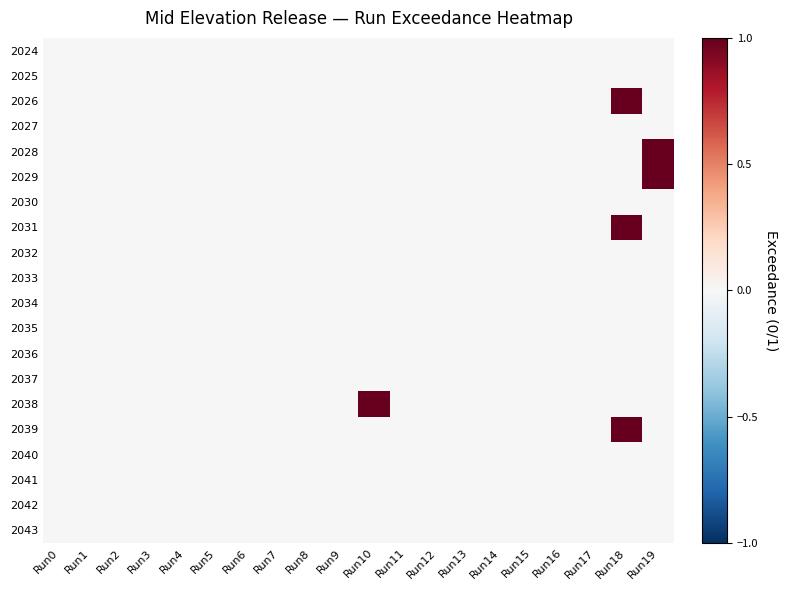

Reading left to right, what are all the values shown in this chart?

2024: Run0=0	Run1=0	Run2=0	Run3=0	Run4=0	Run5=0	Run6=0	Run7=0	Run8=0	Run9=0	Run10=0	Run11=0	Run12=0	Run13=0	Run14=0	Run15=0	Run16=0	Run17=0	Run18=0	Run19=0
2025: Run0=0	Run1=0	Run2=0	Run3=0	Run4=0	Run5=0	Run6=0	Run7=0	Run8=0	Run9=0	Run10=0	Run11=0	Run12=0	Run13=0	Run14=0	Run15=0	Run16=0	Run17=0	Run18=0	Run19=0
2026: Run0=0	Run1=0	Run2=0	Run3=0	Run4=0	Run5=0	Run6=0	Run7=0	Run8=0	Run9=0	Run10=0	Run11=0	Run12=0	Run13=0	Run14=0	Run15=0	Run16=0	Run17=0	Run18=1	Run19=0
2027: Run0=0	Run1=0	Run2=0	Run3=0	Run4=0	Run5=0	Run6=0	Run7=0	Run8=0	Run9=0	Run10=0	Run11=0	Run12=0	Run13=0	Run14=0	Run15=0	Run16=0	Run17=0	Run18=0	Run19=0
2028: Run0=0	Run1=0	Run2=0	Run3=0	Run4=0	Run5=0	Run6=0	Run7=0	Run8=0	Run9=0	Run10=0	Run11=0	Run12=0	Run13=0	Run14=0	Run15=0	Run16=0	Run17=0	Run18=0	Run19=1
2029: Run0=0	Run1=0	Run2=0	Run3=0	Run4=0	Run5=0	Run6=0	Run7=0	Run8=0	Run9=0	Run10=0	Run11=0	Run12=0	Run13=0	Run14=0	Run15=0	Run16=0	Run17=0	Run18=0	Run19=1
2030: Run0=0	Run1=0	Run2=0	Run3=0	Run4=0	Run5=0	Run6=0	Run7=0	Run8=0	Run9=0	Run10=0	Run11=0	Run12=0	Run13=0	Run14=0	Run15=0	Run16=0	Run17=0	Run18=0	Run19=0
2031: Run0=0	Run1=0	Run2=0	Run3=0	Run4=0	Run5=0	Run6=0	Run7=0	Run8=0	Run9=0	Run10=0	Run11=0	Run12=0	Run13=0	Run14=0	Run15=0	Run16=0	Run17=0	Run18=1	Run19=0
2032: Run0=0	Run1=0	Run2=0	Run3=0	Run4=0	Run5=0	Run6=0	Run7=0	Run8=0	Run9=0	Run10=0	Run11=0	Run12=0	Run13=0	Run14=0	Run15=0	Run16=0	Run17=0	Run18=0	Run19=0
2033: Run0=0	Run1=0	Run2=0	Run3=0	Run4=0	Run5=0	Run6=0	Run7=0	Run8=0	Run9=0	Run10=0	Run11=0	Run12=0	Run13=0	Run14=0	Run15=0	Run16=0	Run17=0	Run18=0	Run19=0
2034: Run0=0	Run1=0	Run2=0	Run3=0	Run4=0	Run5=0	Run6=0	Run7=0	Run8=0	Run9=0	Run10=0	Run11=0	Run12=0	Run13=0	Run14=0	Run15=0	Run16=0	Run17=0	Run18=0	Run19=0
2035: Run0=0	Run1=0	Run2=0	Run3=0	Run4=0	Run5=0	Run6=0	Run7=0	Run8=0	Run9=0	Run10=0	Run11=0	Run12=0	Run13=0	Run14=0	Run15=0	Run16=0	Run17=0	Run18=0	Run19=0
2036: Run0=0	Run1=0	Run2=0	Run3=0	Run4=0	Run5=0	Run6=0	Run7=0	Run8=0	Run9=0	Run10=0	Run11=0	Run12=0	Run13=0	Run14=0	Run15=0	Run16=0	Run17=0	Run18=0	Run19=0
2037: Run0=0	Run1=0	Run2=0	Run3=0	Run4=0	Run5=0	Run6=0	Run7=0	Run8=0	Run9=0	Run10=0	Run11=0	Run12=0	Run13=0	Run14=0	Run15=0	Run16=0	Run17=0	Run18=0	Run19=0
2038: Run0=0	Run1=0	Run2=0	Run3=0	Run4=0	Run5=0	Run6=0	Run7=0	Run8=0	Run9=0	Run10=1	Run11=0	Run12=0	Run13=0	Run14=0	Run15=0	Run16=0	Run17=0	Run18=0	Run19=0
2039: Run0=0	Run1=0	Run2=0	Run3=0	Run4=0	Run5=0	Run6=0	Run7=0	Run8=0	Run9=0	Run10=0	Run11=0	Run12=0	Run13=0	Run14=0	Run15=0	Run16=0	Run17=0	Run18=1	Run19=0
2040: Run0=0	Run1=0	Run2=0	Run3=0	Run4=0	Run5=0	Run6=0	Run7=0	Run8=0	Run9=0	Run10=0	Run11=0	Run12=0	Run13=0	Run14=0	Run15=0	Run16=0	Run17=0	Run18=0	Run19=0
2041: Run0=0	Run1=0	Run2=0	Run3=0	Run4=0	Run5=0	Run6=0	Run7=0	Run8=0	Run9=0	Run10=0	Run11=0	Run12=0	Run13=0	Run14=0	Run15=0	Run16=0	Run17=0	Run18=0	Run19=0
2042: Run0=0	Run1=0	Run2=0	Run3=0	Run4=0	Run5=0	Run6=0	Run7=0	Run8=0	Run9=0	Run10=0	Run11=0	Run12=0	Run13=0	Run14=0	Run15=0	Run16=0	Run17=0	Run18=0	Run19=0
2043: Run0=0	Run1=0	Run2=0	Run3=0	Run4=0	Run5=0	Run6=0	Run7=0	Run8=0	Run9=0	Run10=0	Run11=0	Run12=0	Run13=0	Run14=0	Run15=0	Run16=0	Run17=0	Run18=0	Run19=0